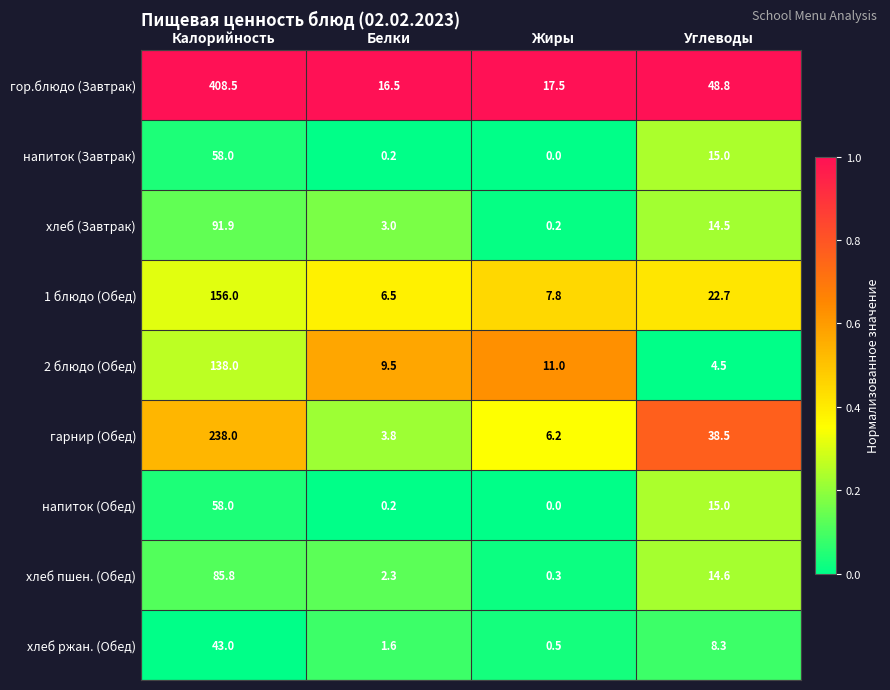

Where does the 1 блюдо (Обед) series first go above 22?

Калорийность